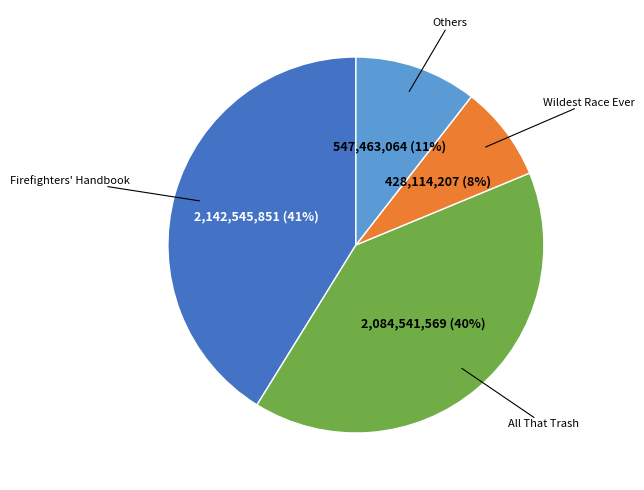

To the nearest percent, what is the average slice percentage?

25%